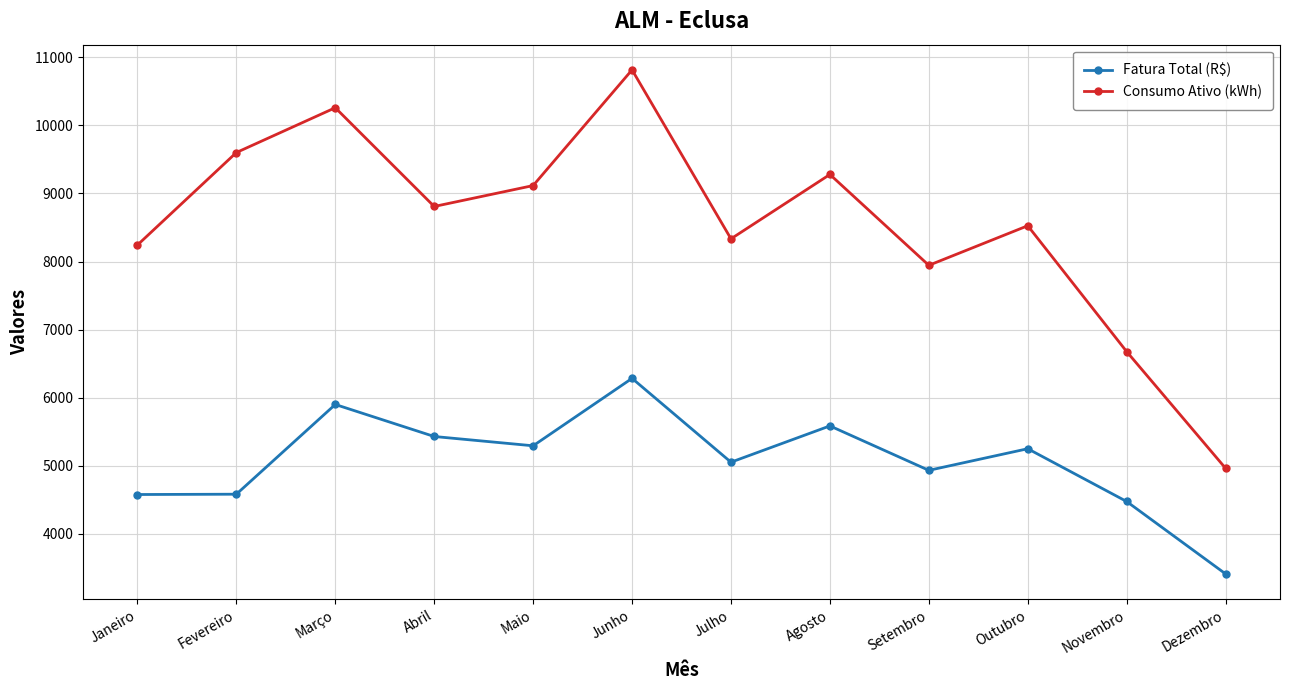

What is the value of the Consumo Ativo (kWh) point at the 2nd from the left?

9600.0